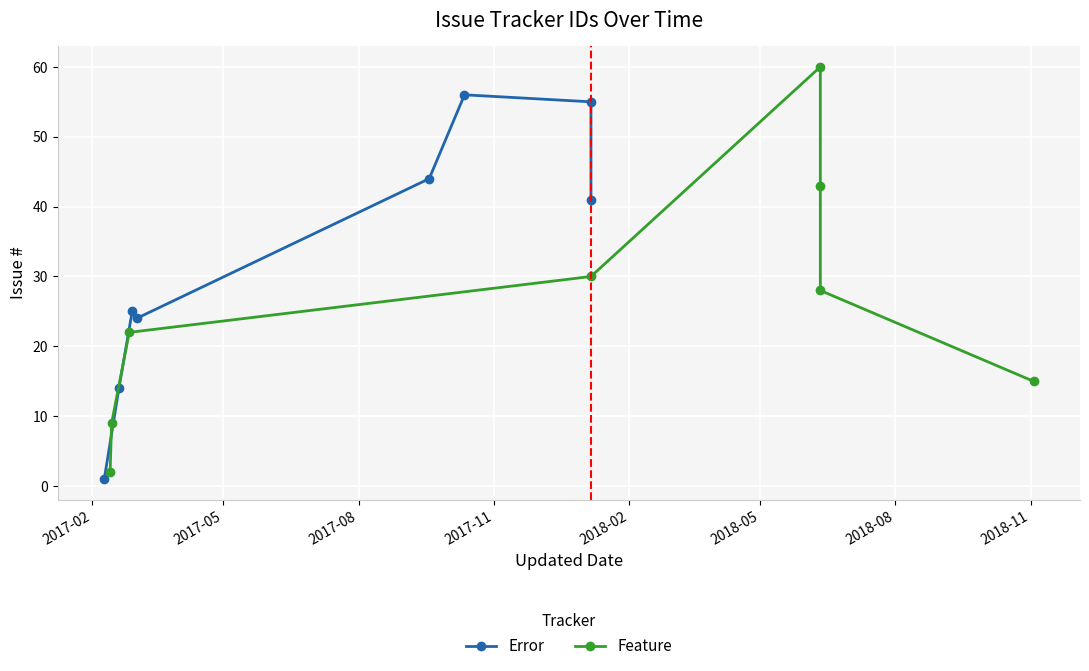

What is the minimum value for Error?

1